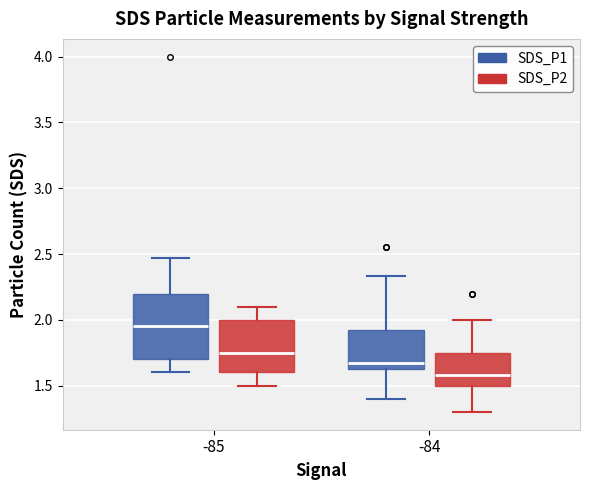

Reading left to right, read every box against the y-axis: the position of its median line, the range the box covers, and the ends of its whiskers. The values are not printed on the chart, so give them approximately, as read against the axis.

-85 (SDS_P1): median 1.95, box 1.70 to 2.20, whiskers 1.60 to 2.45
-85 (SDS_P2): median 1.75, box 1.60 to 2.00, whiskers 1.50 to 2.10
-84 (SDS_P1): median 1.65 (just above the box's lower edge), box 1.65 to 1.95, whiskers 1.40 to 2.35
-84 (SDS_P2): median 1.60, box 1.50 to 1.75, whiskers 1.30 to 2.00